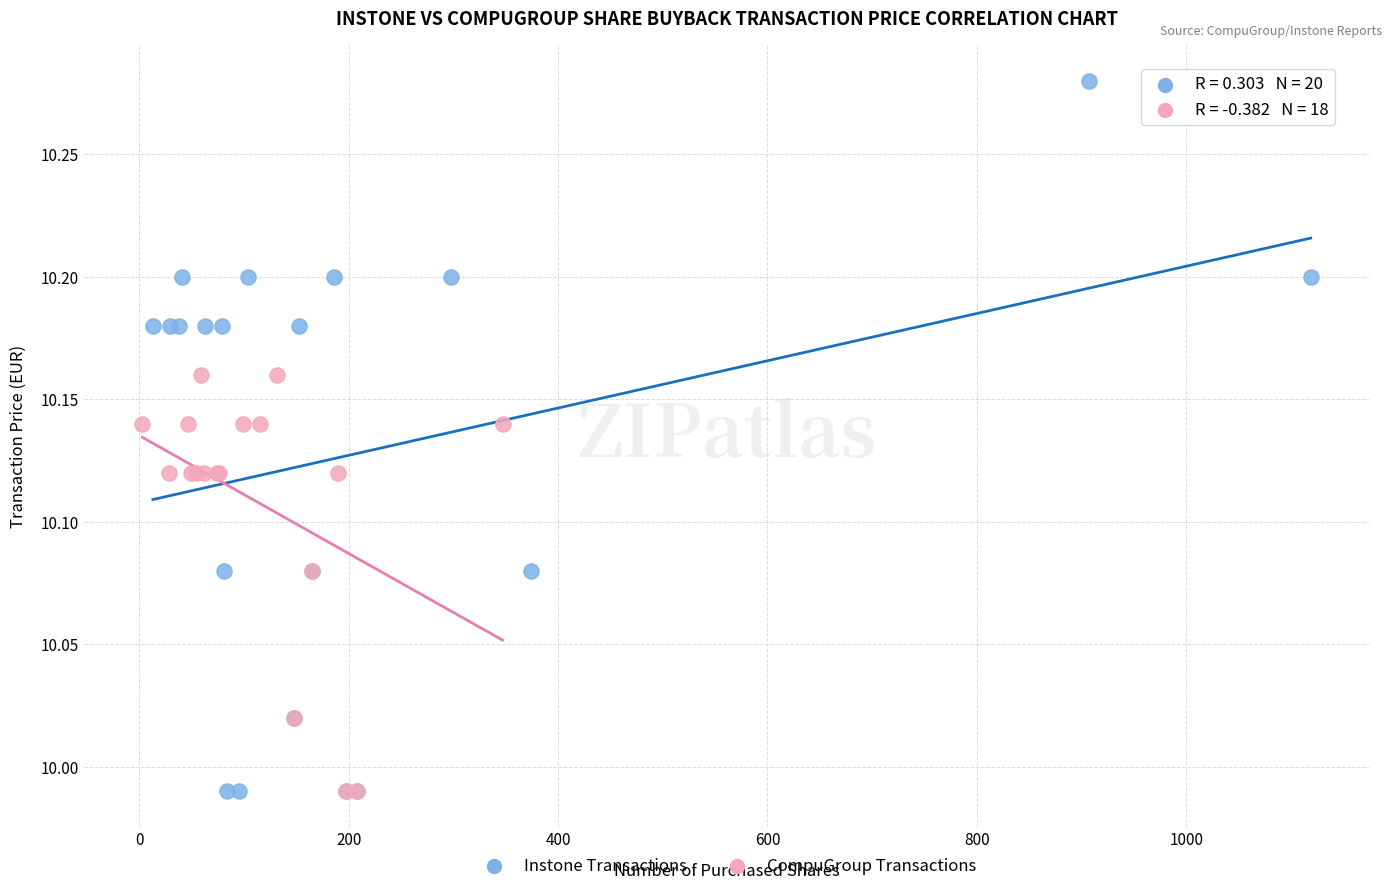

Which series contains the highest Y value?

Instone Transactions